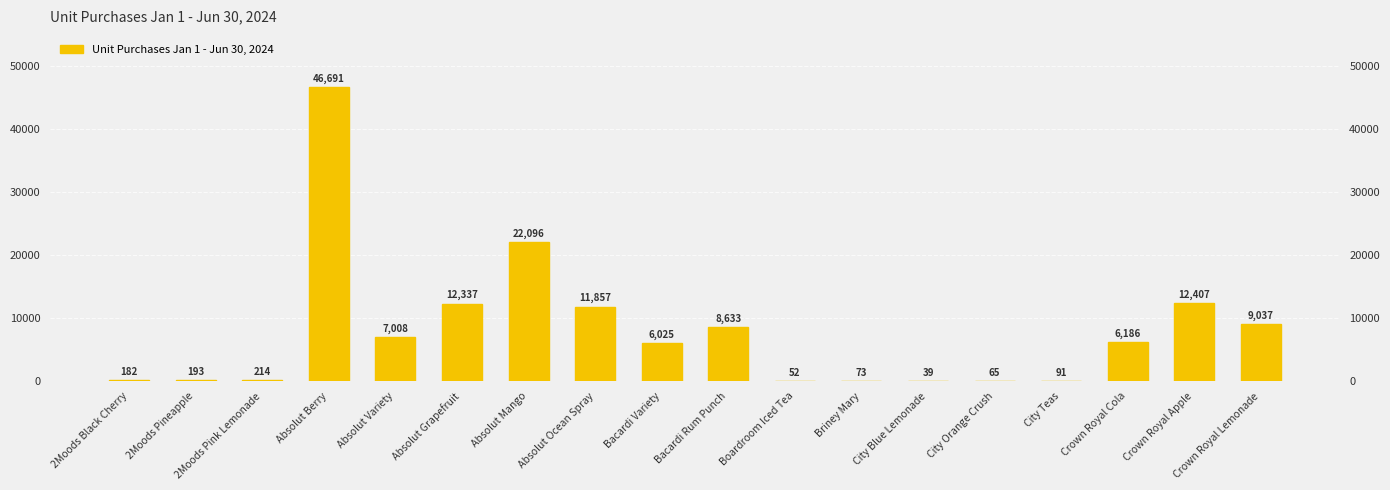

Rank the categories by value from lowest to highest.

City Blue Lemonade, Boardroom Iced Tea, City Orange Crush, Briney Mary, City Teas, 2Moods Black Cherry, 2Moods Pineapple, 2Moods Pink Lemonade, Bacardi Variety, Crown Royal Cola, Absolut Variety, Bacardi Rum Punch, Crown Royal Lemonade, Absolut Ocean Spray, Absolut Grapefruit, Crown Royal Apple, Absolut Mango, Absolut Berry